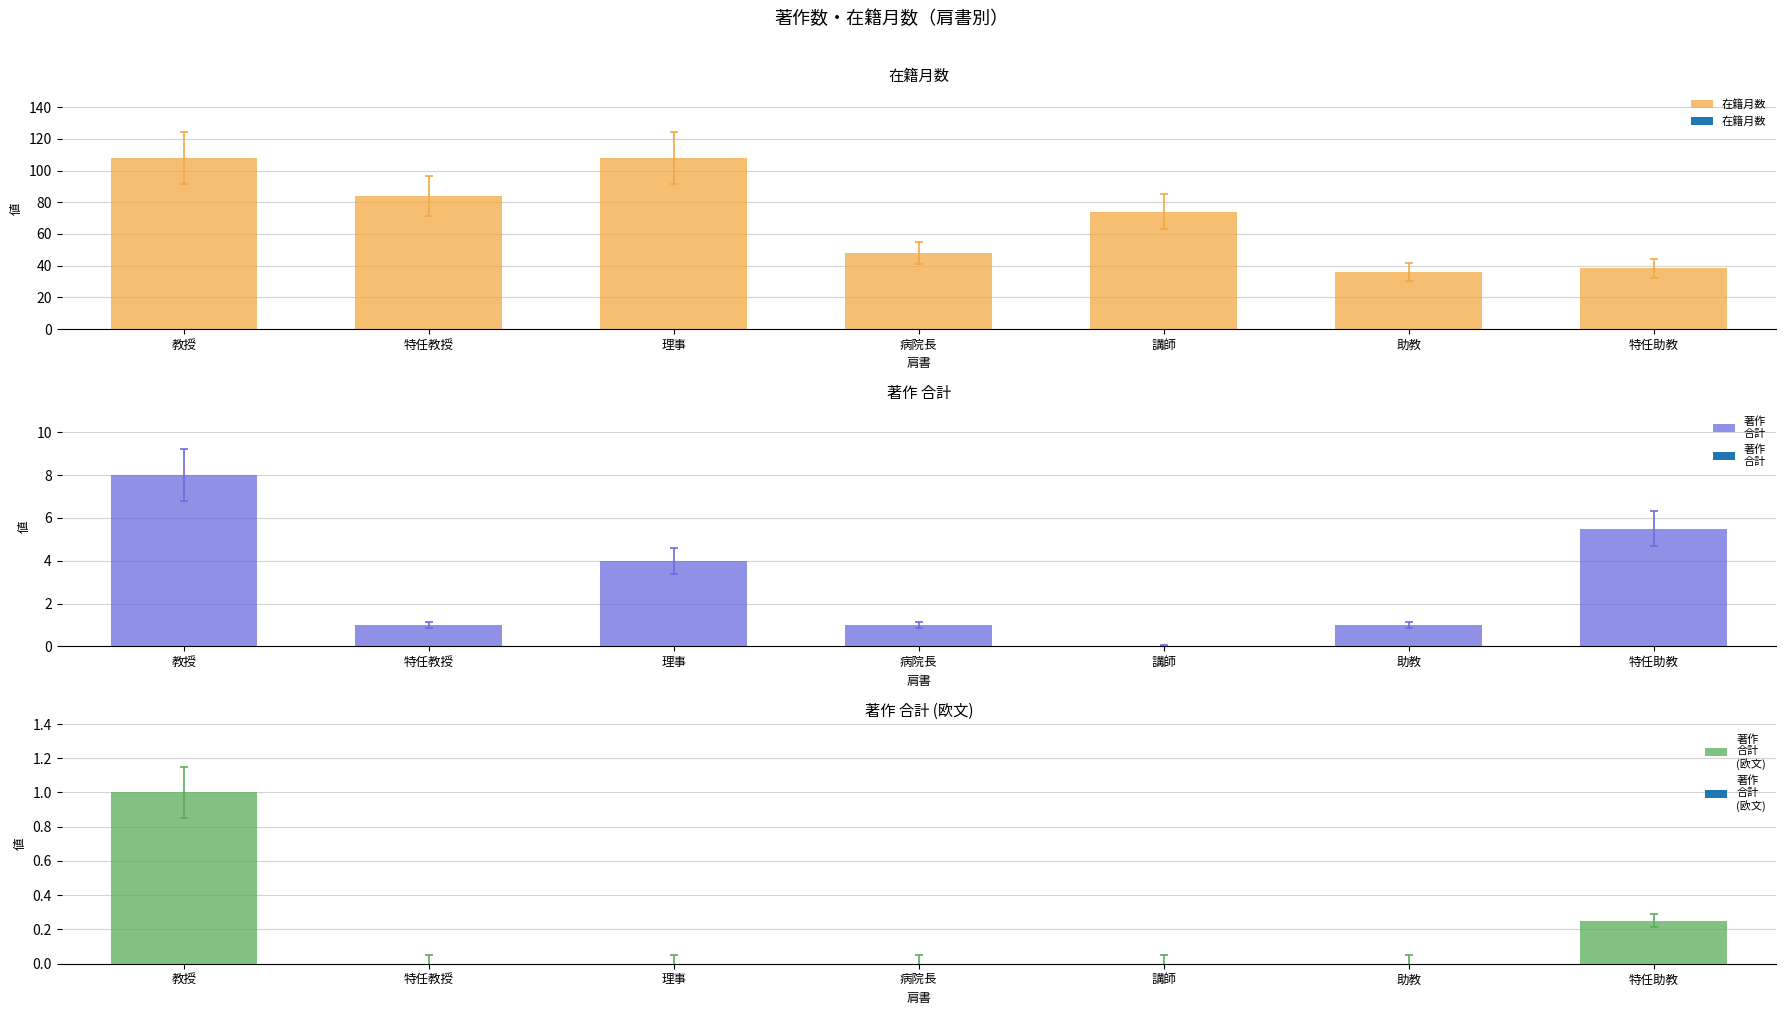

What is the difference between the highest and lowest values at 特任教授?

84.0